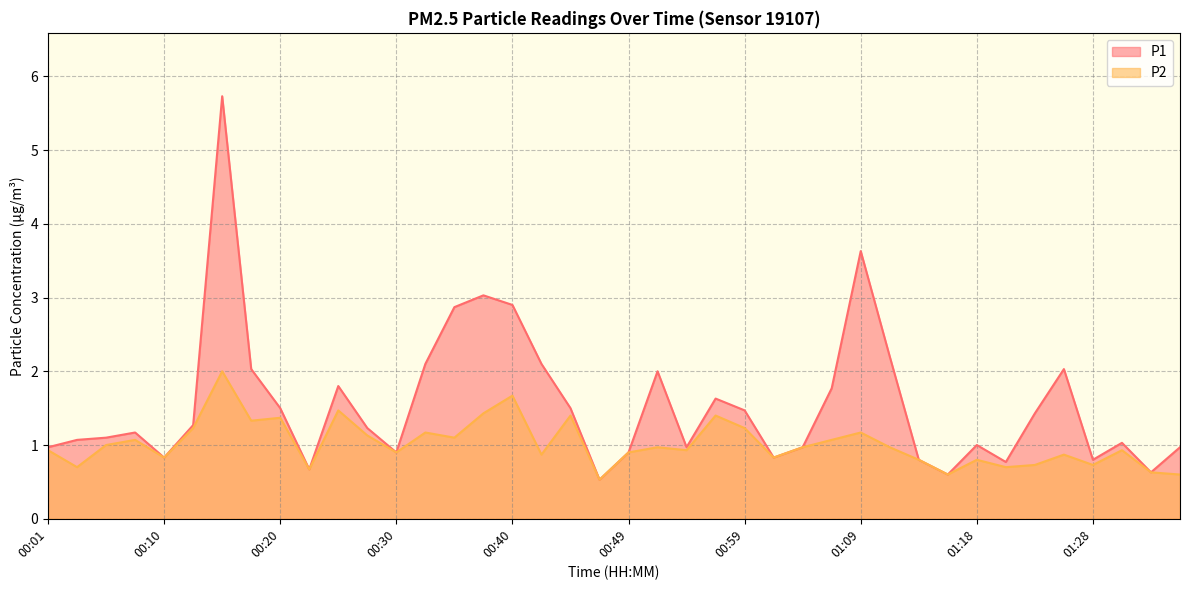

True or false: P1 has more than 1 interior local peaks.

True